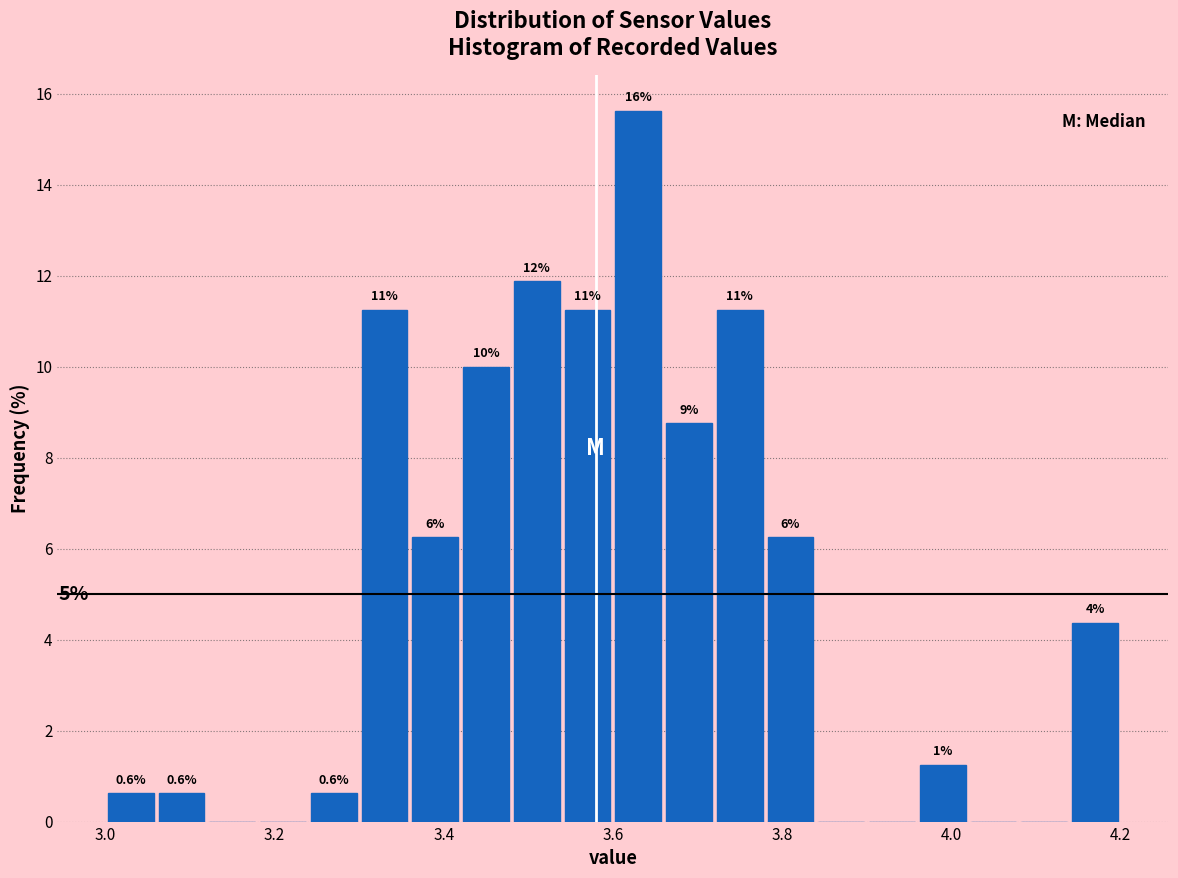

Read against the x-axis, roughly where is the centre of the tallest bar?

3.64